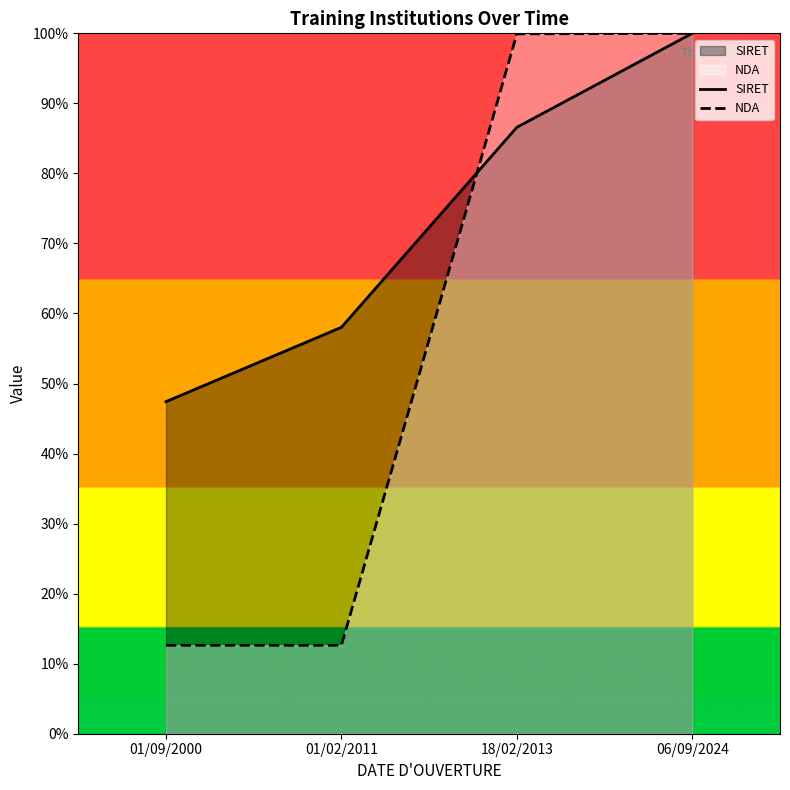

What is the lowest value of the SIRET series?

47.4